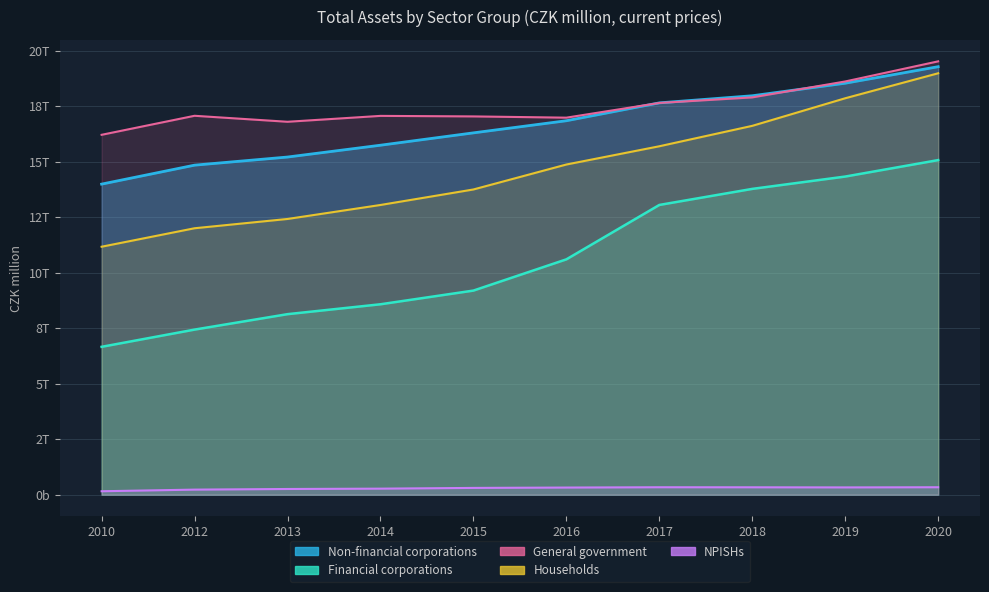

Which series has the widest spread of values?

Financial corporations